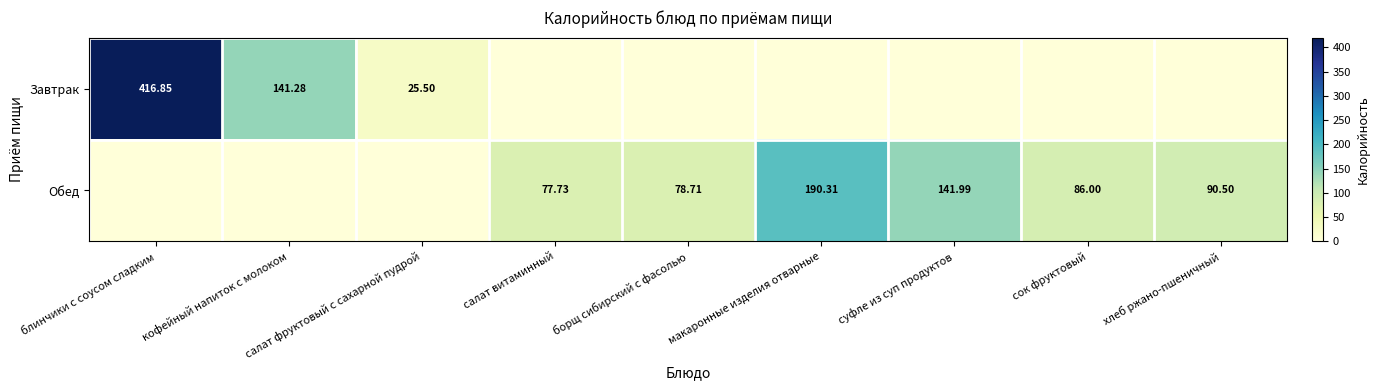

Is the value of Обед at борщ сибирский с фасолью greater than the value of Завтрак at салат фруктовый с сахарной пудрой?

Yes